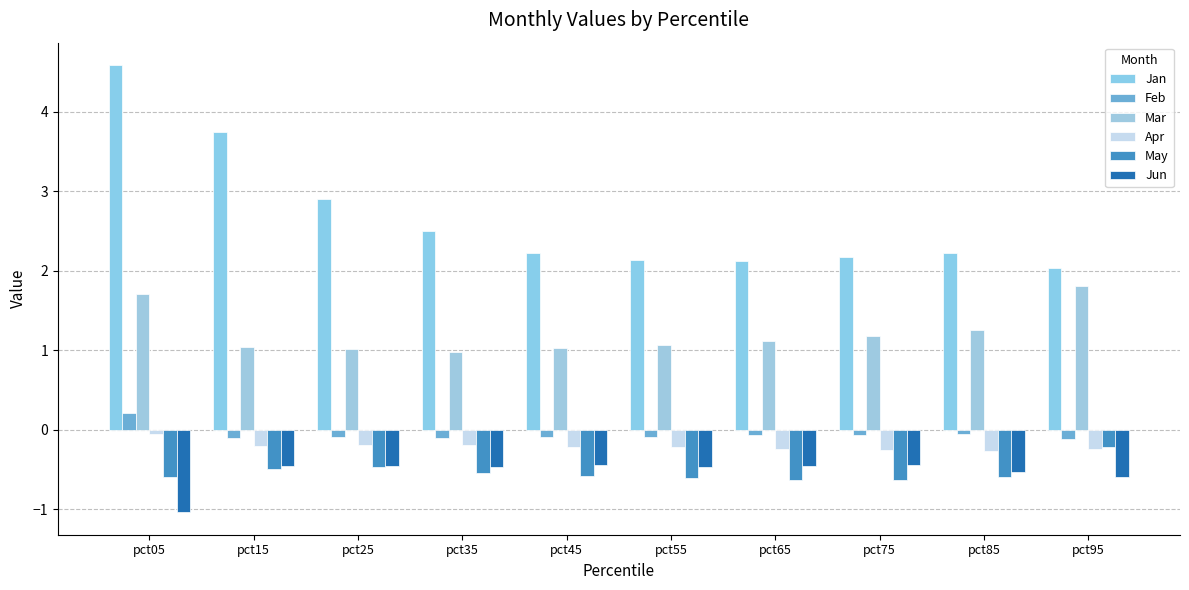

What is the total value across all series at pct05?

4.8